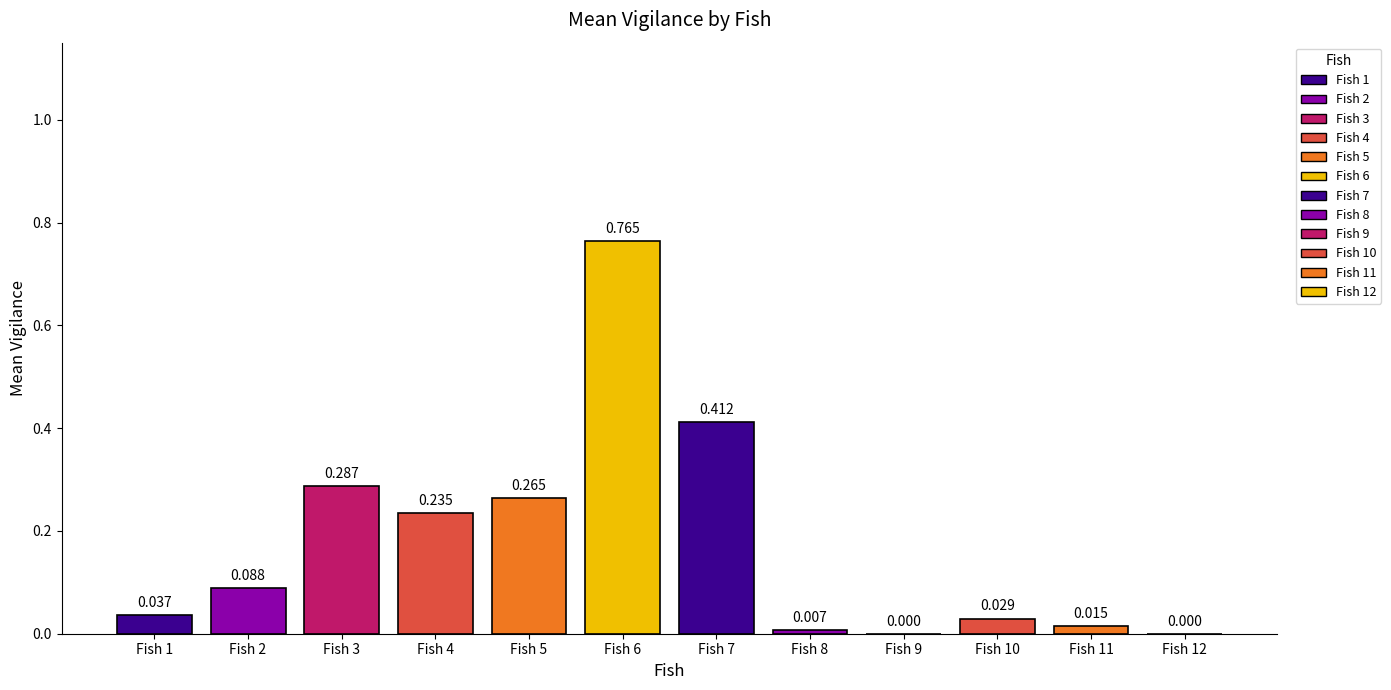

Rank the categories by value from highest to lowest.

Fish 6, Fish 7, Fish 3, Fish 5, Fish 4, Fish 2, Fish 1, Fish 10, Fish 11, Fish 8, Fish 9, Fish 12